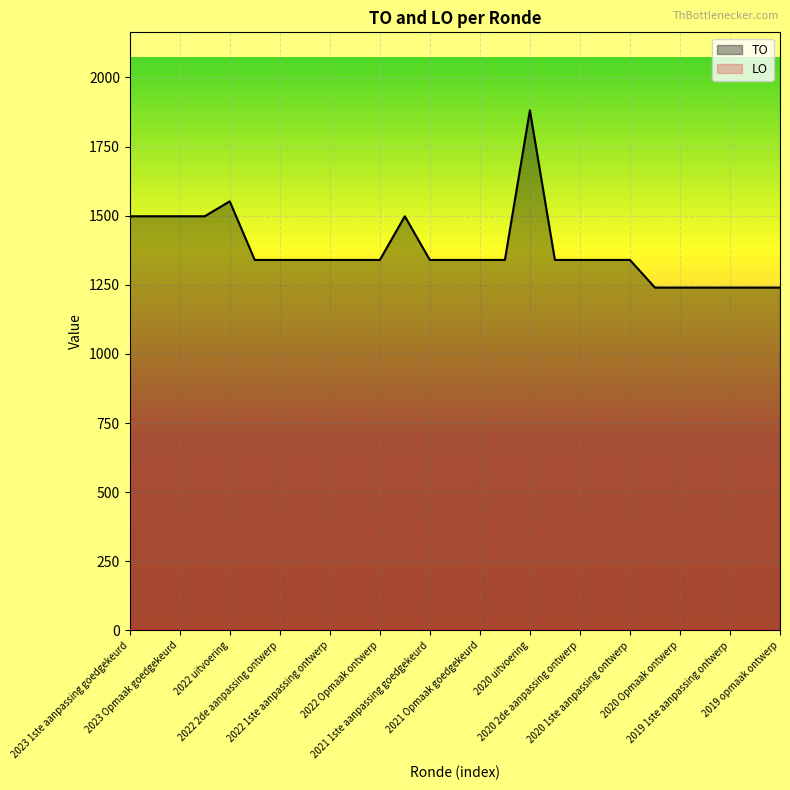

List the labels in order of value, largest first.

2020 uitvoering, 2022 uitvoering, 2023 1ste aanpassing goedgekeurd, 2023 1ste aanpassing ontwerp, 2023 Opmaak goedgekeurd, 2023 Opmaak ontwerp, 2021 uitvoering, 2022 2de aanpassing goedgekeurd, 2022 2de aanpassing ontwerp, 2022 1ste aanpassing goedgekeurd, 2022 1ste aanpassing ontwerp, 2022 Opmaak goedgekeurd, 2022 Opmaak ontwerp, 2021 1ste aanpassing goedgekeurd, 2021 1ste aanpassing ontwerp, 2021 Opmaak goedgekeurd, 2021 Opmaak ontwerp, 2020 2de aanpassing goedgekeurd, 2020 2de aanpassing ontwerp, 2020 1ste aanpassing goedgekeurd, 2020 1ste aanpassing ontwerp, 2020 Opmaak goedgekeurd, 2020 Opmaak ontwerp, 2019 1ste aanpassing goedgekeurd, 2019 1ste aanpassing ontwerp, 2019 opmaak goedgekeurd, 2019 opmaak ontwerp